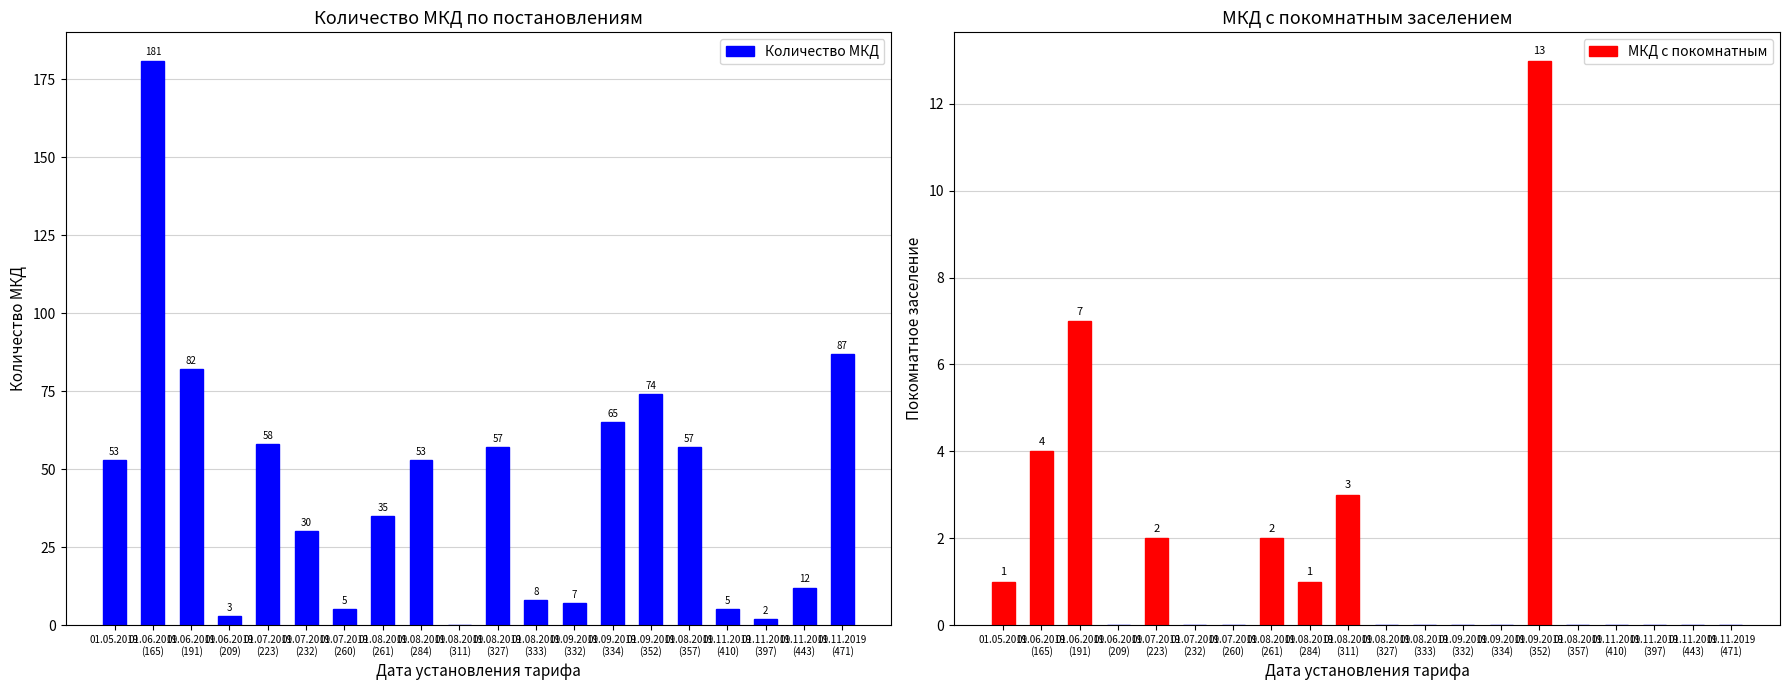

What is the sum of all values?

874